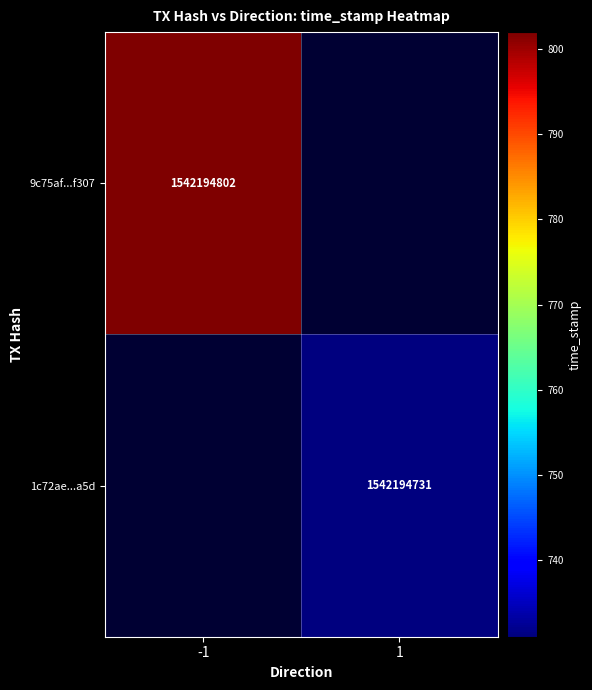

Reading right to left, what are all the values shown in this chart?

9c75af479bc6d6e542df653ec279ffeff3df307: 1542194802	-1
1c72aeb56a0ead9ff5d9487713bac226fb98a5d: 1542194731	1